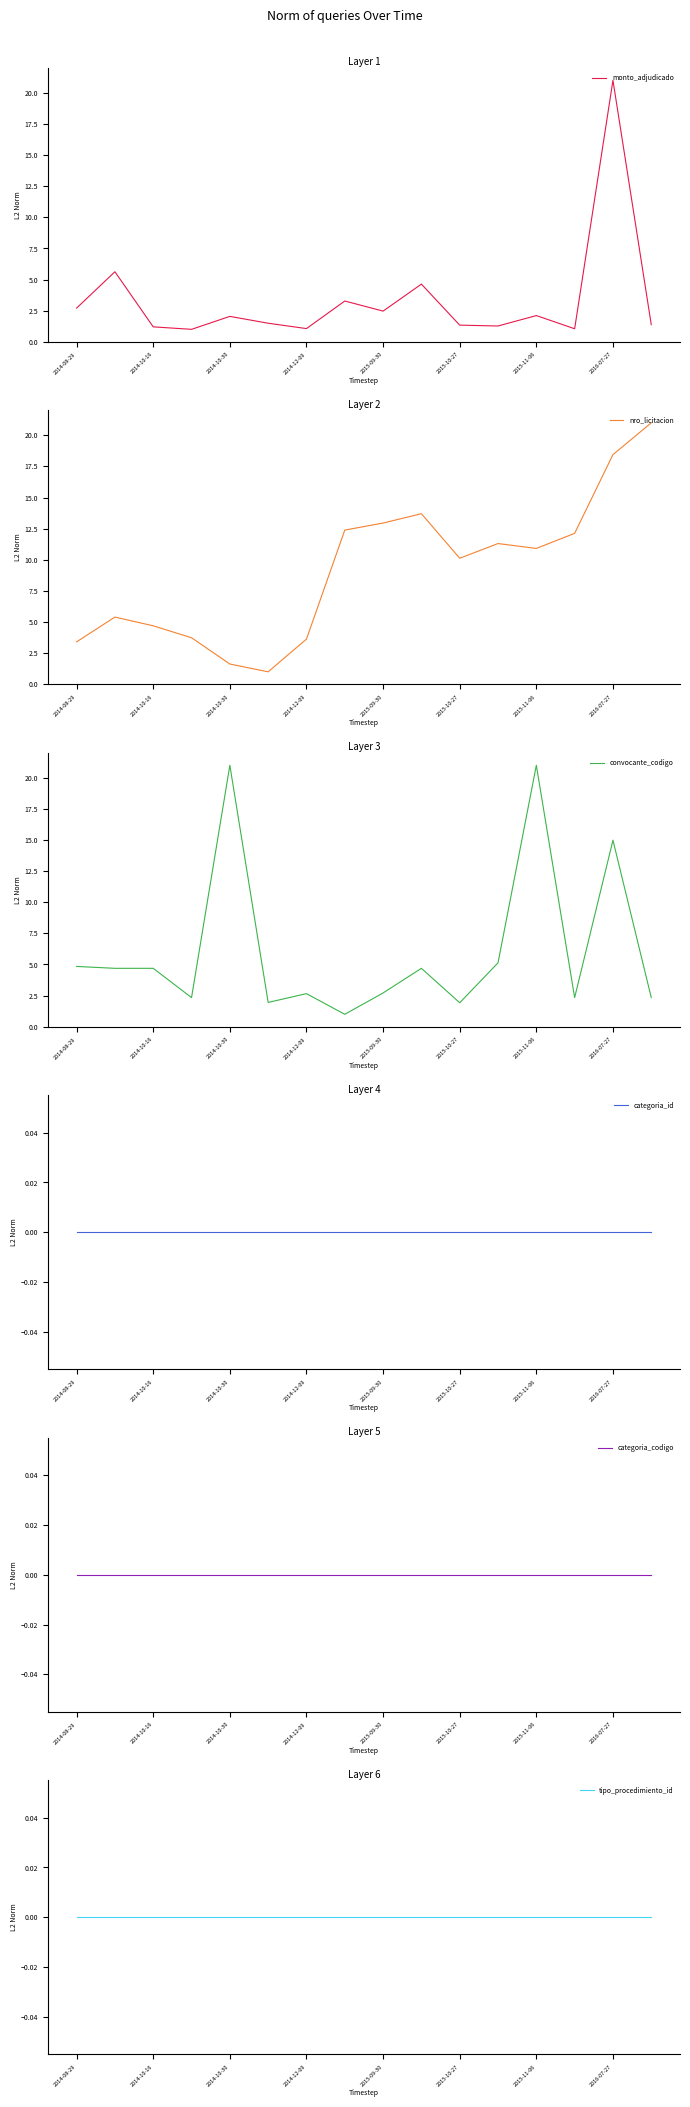

Which series has the largest total across all categories?

nro_licitacion